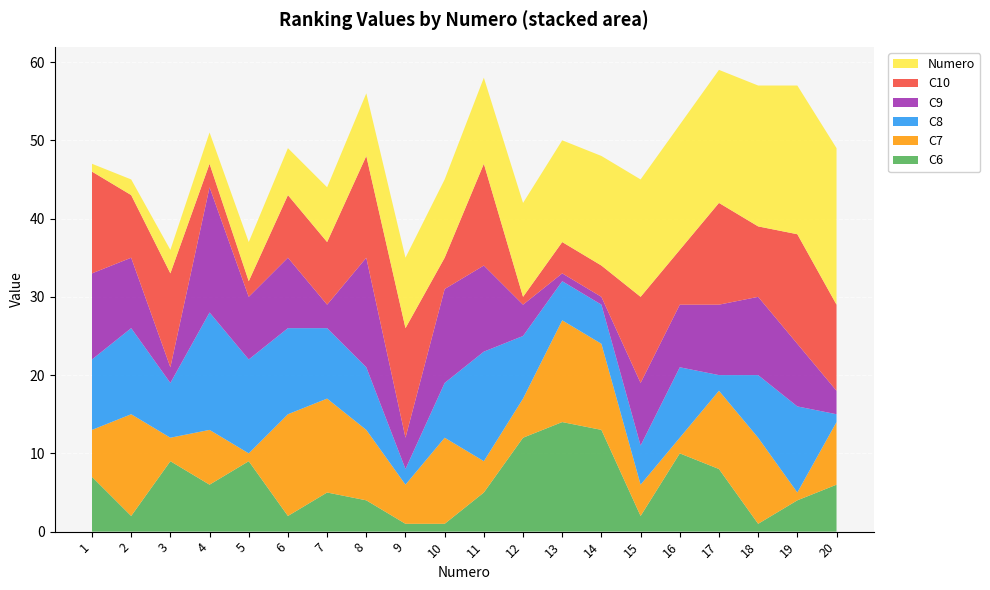

Reading left to right, extract all data points from this chart.

Numero: 1=1	2=2	3=3	4=4	5=5	6=6	7=7	8=8	9=9	10=10	11=11	12=12	13=13	14=14	15=15	16=16	17=17	18=18	19=19	20=20
C6: 1=7	2=2	3=9	4=6	5=9	6=2	7=5	8=4	9=1	10=1	11=5	12=12	13=14	14=13	15=2	16=10	17=8	18=1	19=4	20=6
C7: 1=6	2=13	3=3	4=7	5=1	6=13	7=12	8=9	9=5	10=11	11=4	12=5	13=13	14=11	15=4	16=2	17=10	18=11	19=1	20=8
C8: 1=9	2=11	3=7	4=15	5=12	6=11	7=9	8=8	9=2	10=7	11=14	12=8	13=5	14=5	15=5	16=9	17=2	18=8	19=11	20=1
C9: 1=11	2=9	3=2	4=16	5=8	6=9	7=3	8=14	9=4	10=12	11=11	12=4	13=1	14=1	15=8	16=8	17=9	18=10	19=8	20=3
C10: 1=13	2=8	3=12	4=3	5=2	6=8	7=8	8=13	9=14	10=4	11=13	12=1	13=4	14=4	15=11	16=7	17=13	18=9	19=14	20=11